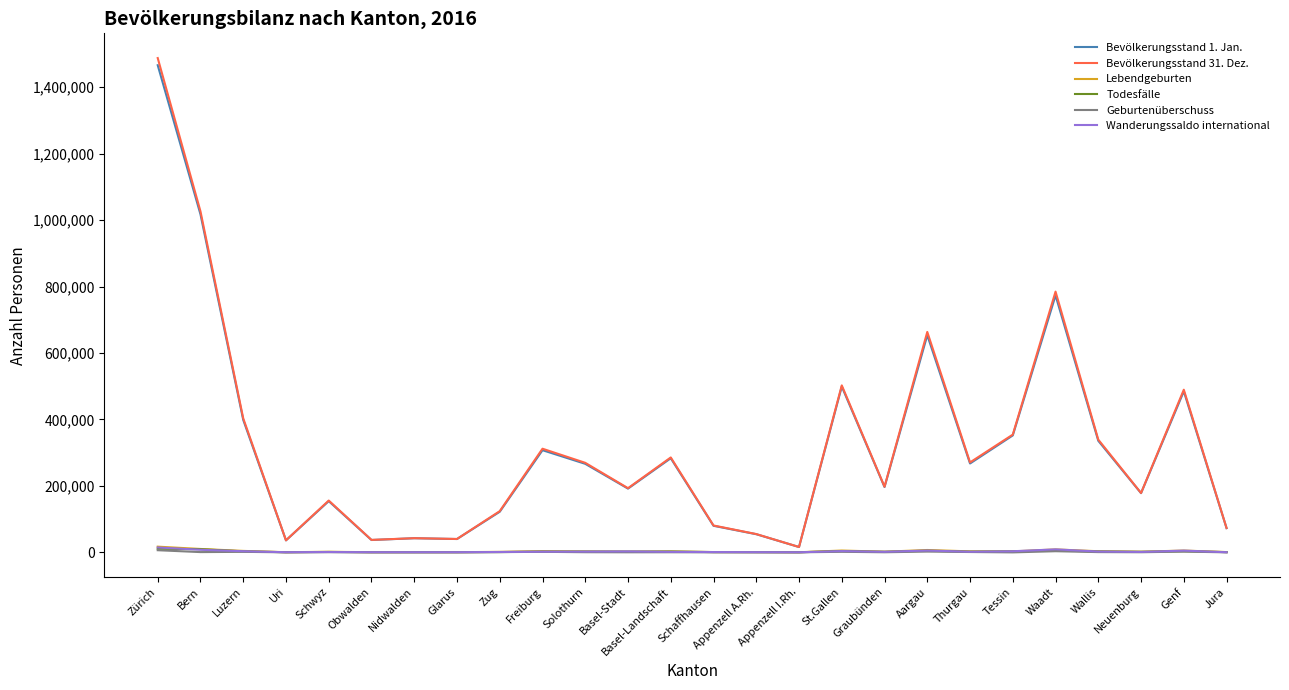

True or false: Lebendgeburten and Geburtenüberschuss cross at least once.

False